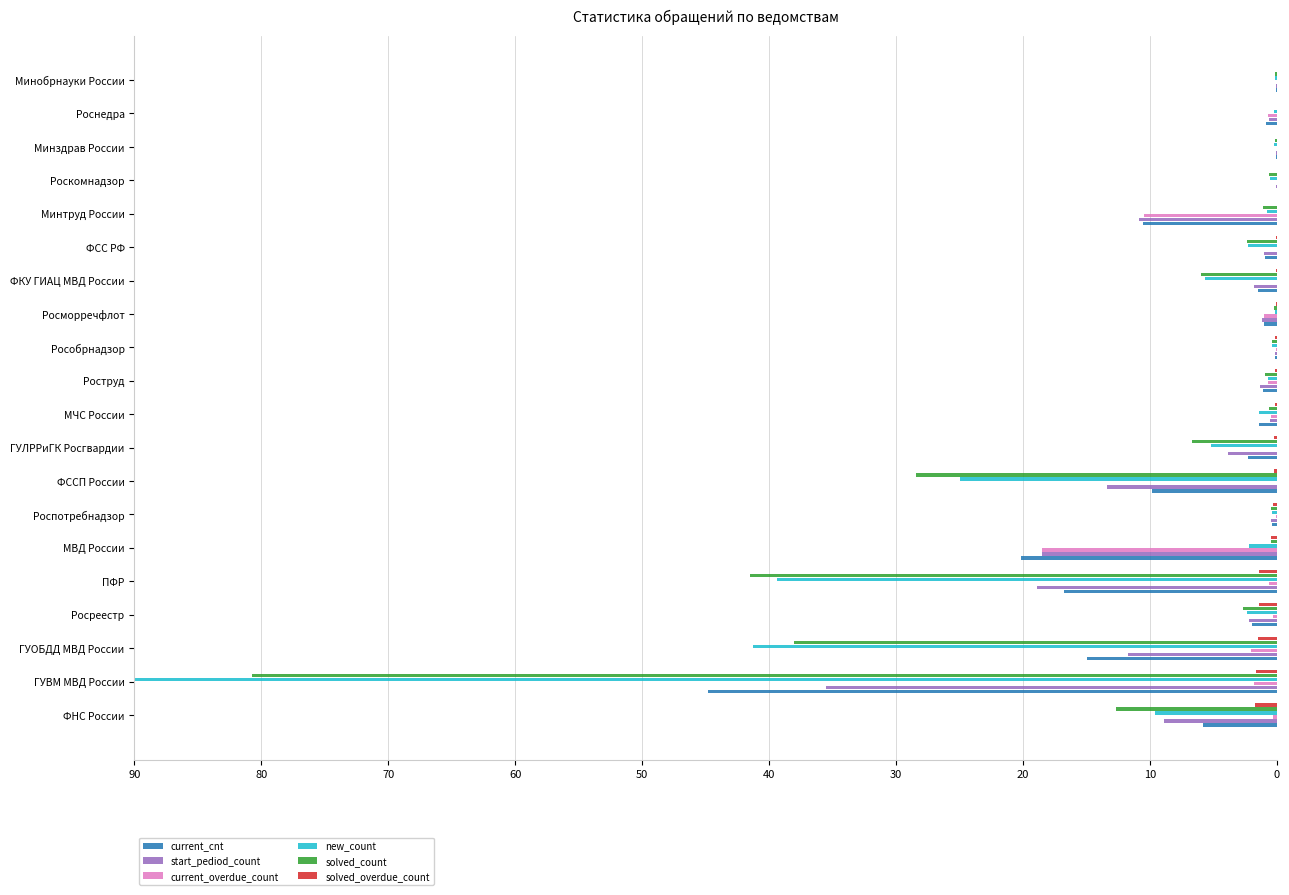

Is it true that solved_count equals 28.4 at ФССП России?

True